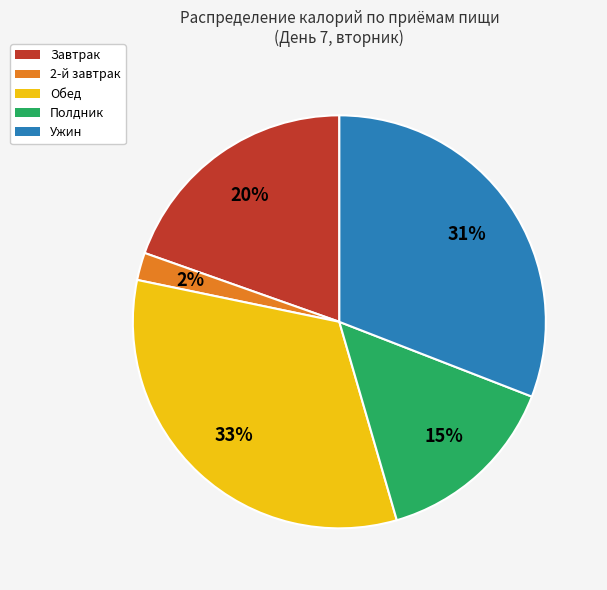

To the nearest percent, what is the combined percentage of Полдник and 2-й завтрак?

17%